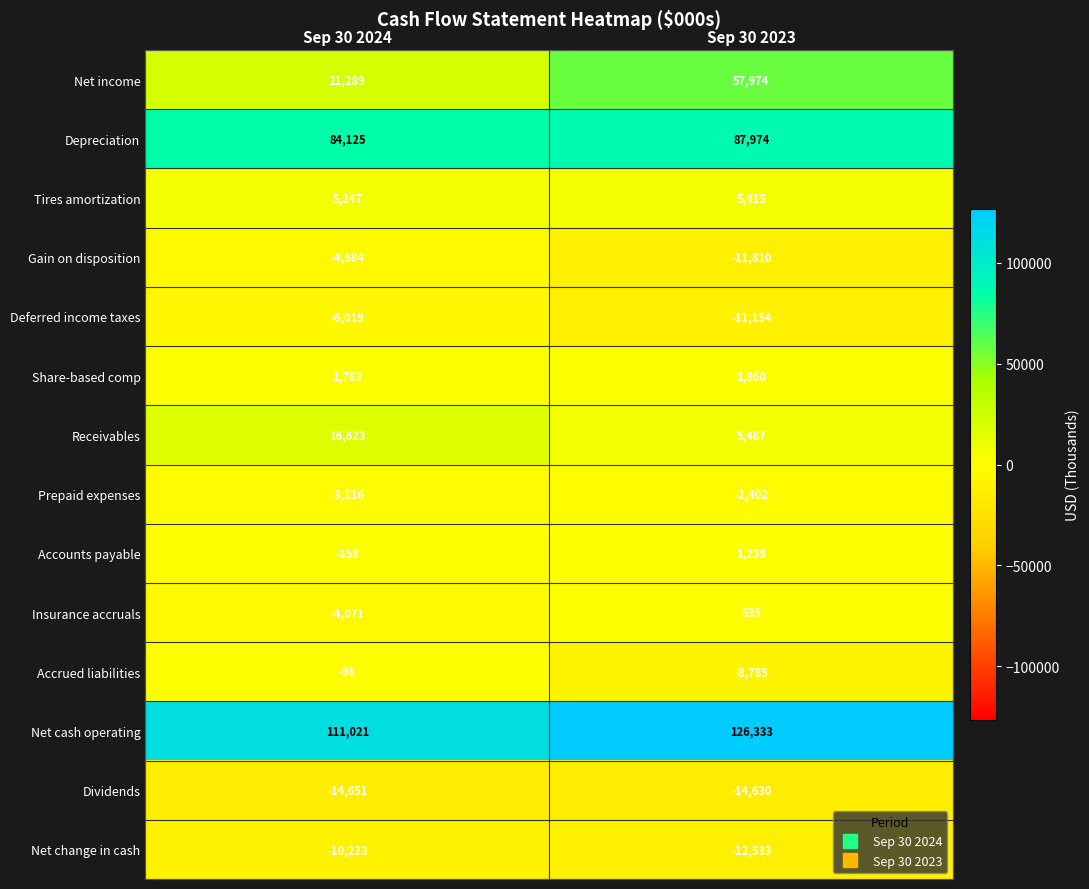

At which category does the chart reach its peak across all series?

Sep 30 2023